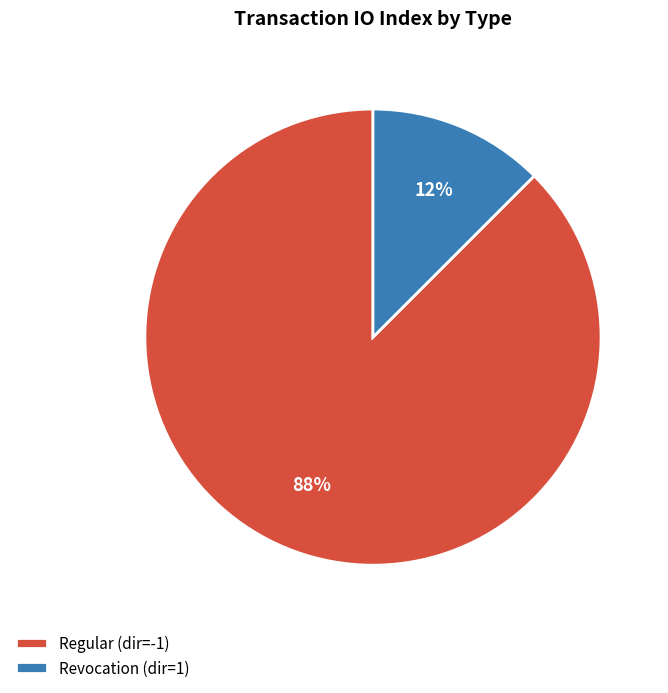

True or false: Regular (dir=-1) accounts for 88% of the total.

True